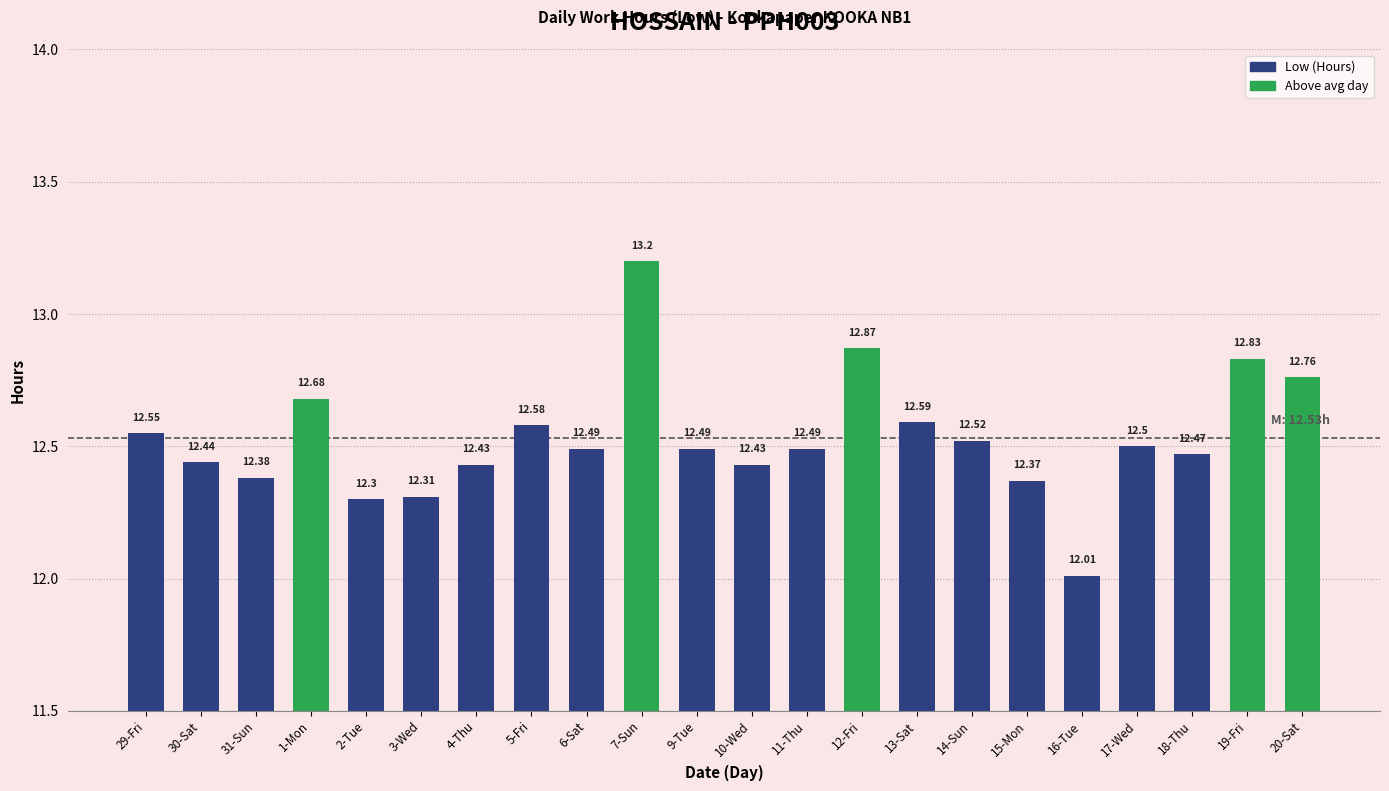

The chart shows a value of 12.5 at 18-Thu. True or false?

True